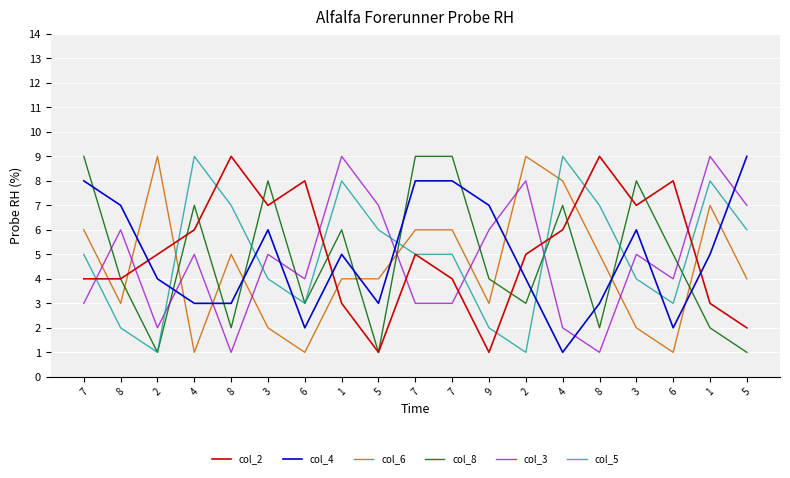

What is the highest value of the col_3 series?

9